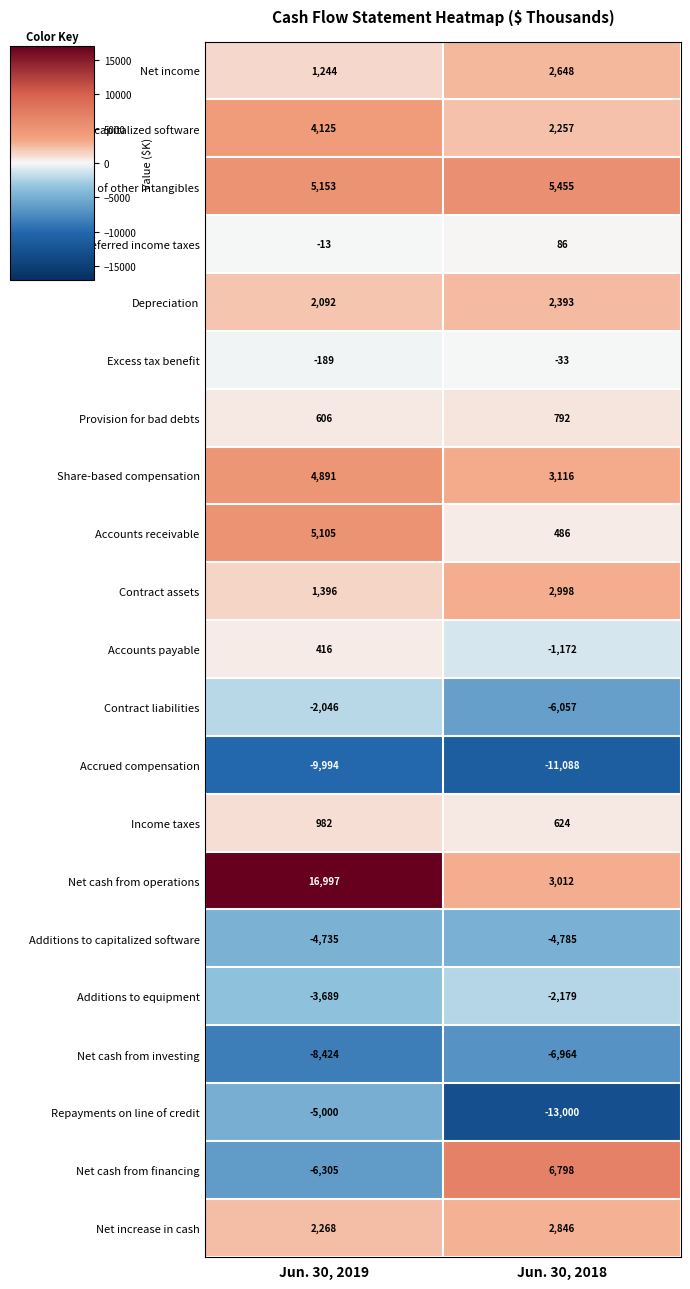

Count the number of categories in the chart.

2